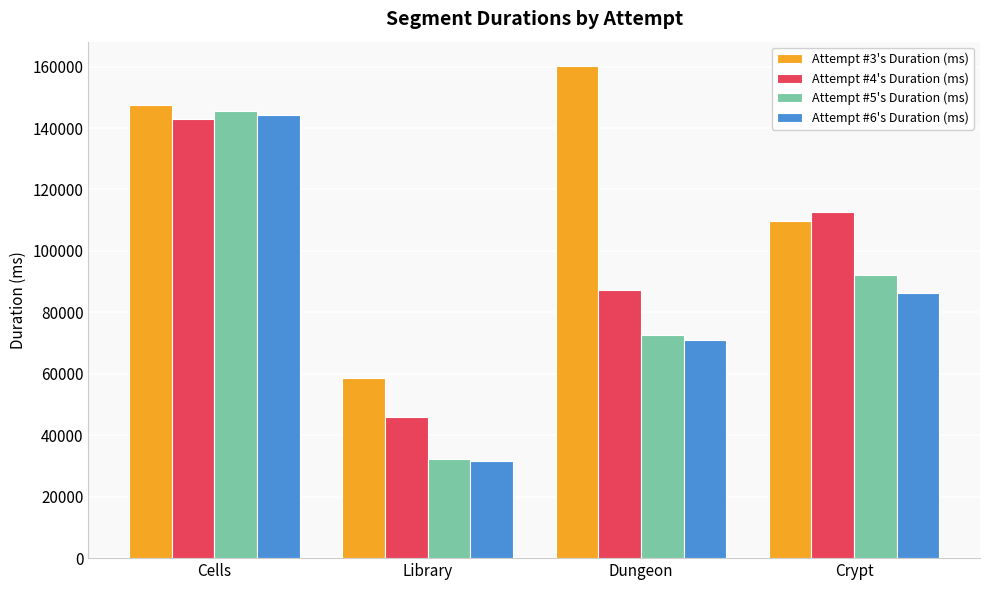

List the labels in order of Attempt #6's Duration (ms) value, largest first.

Cells, Crypt, Dungeon, Library